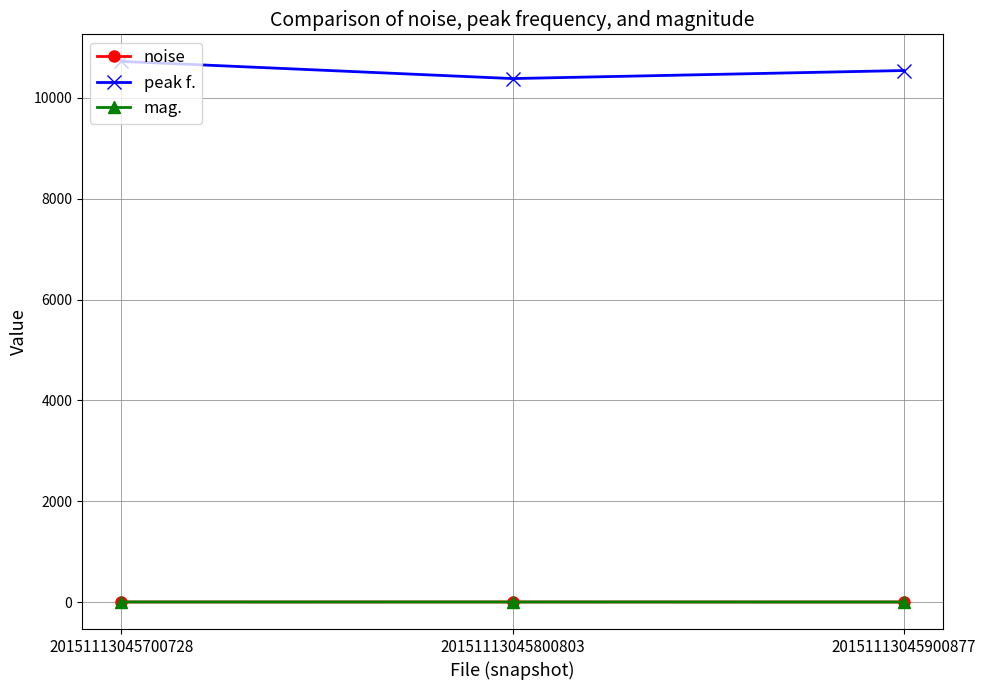

What are all the series names shown in the legend?

noise, peak f., mag.